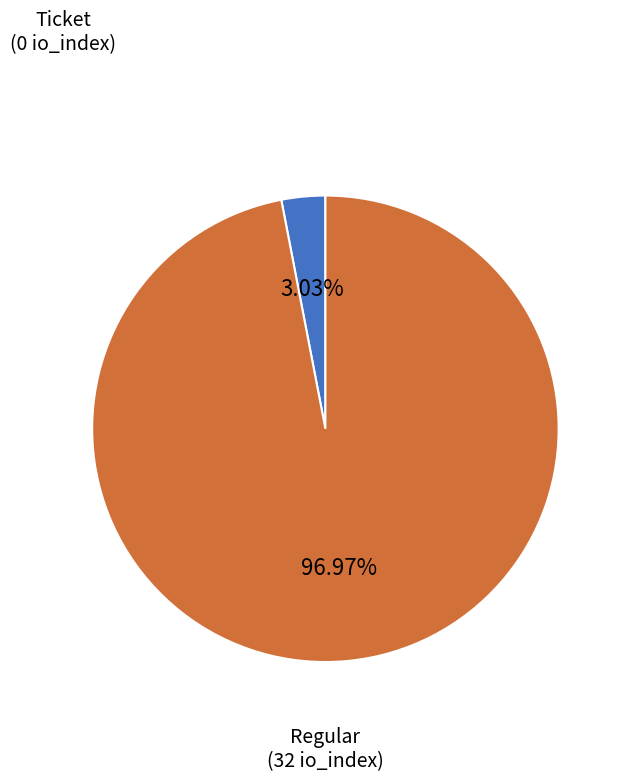

Which slice represents more than half of the pie?

Regular